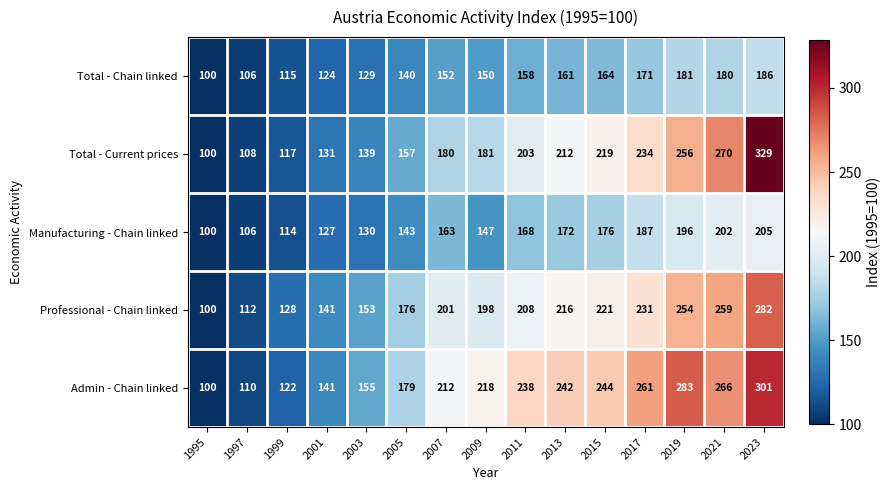

What value does the Total - Chain linked series have at 2013?

161